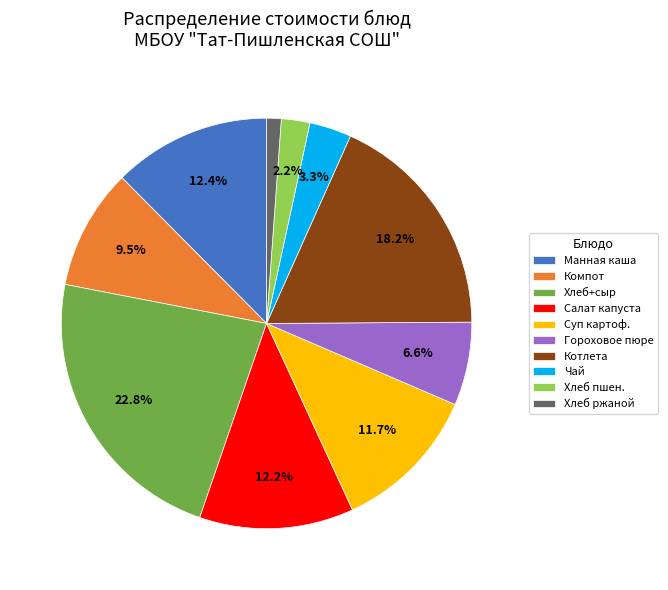

Combined, do Котлета and Суп картоф. account for over 50%?

No